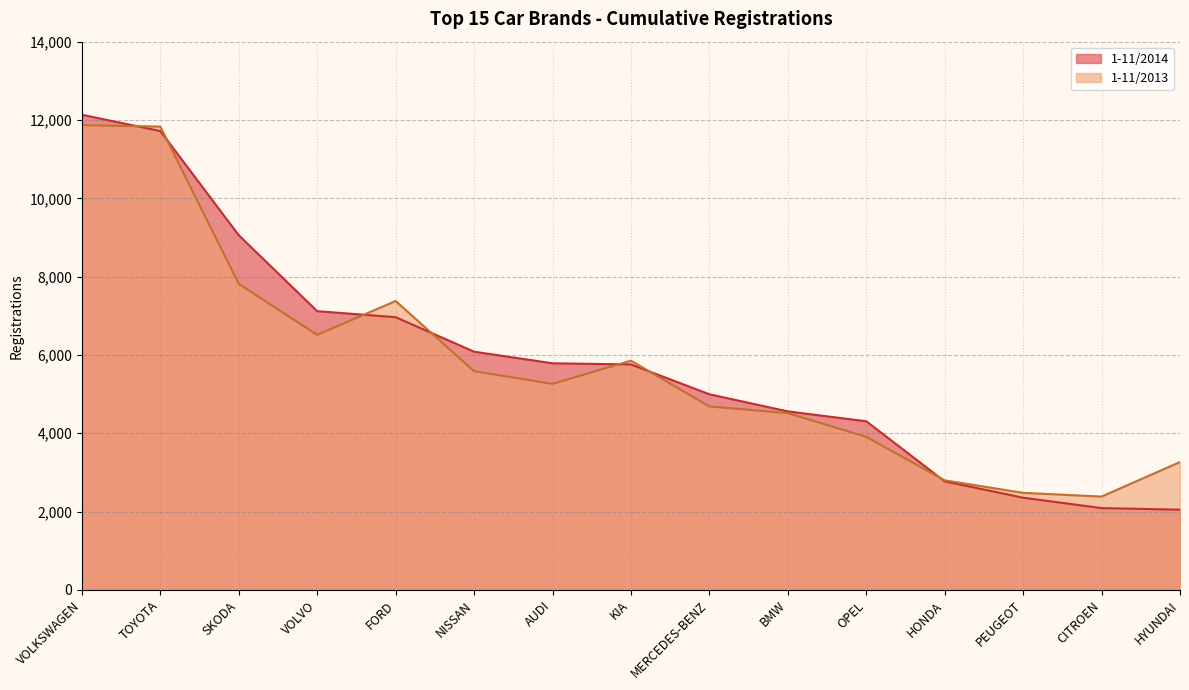

Which label corresponds to the smallest value in the chart?

HYUNDAI